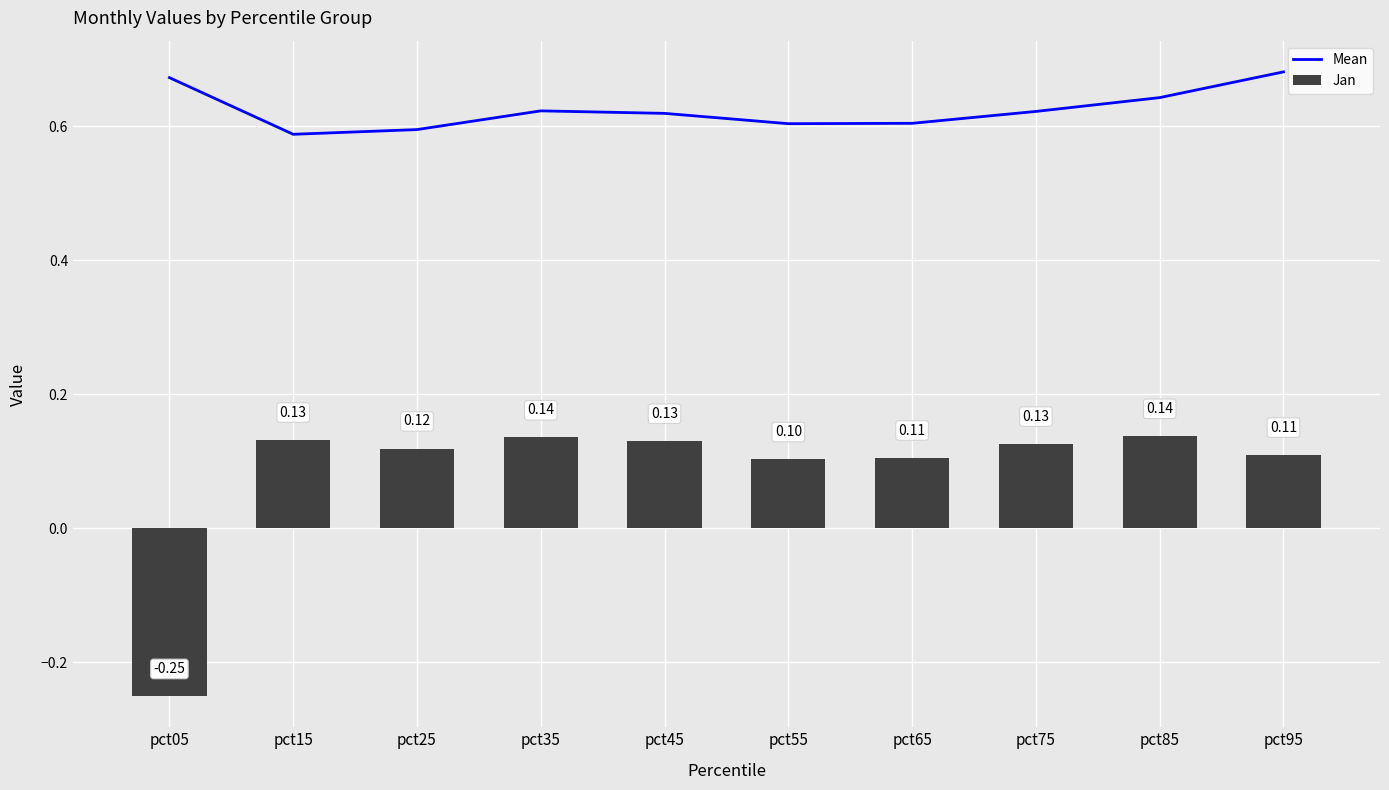

Reading left to right, transcribe all the data shown in this chart.

Mean: 0.7	0.6	0.6	0.6	0.6	0.6	0.6	0.6	0.6	0.7
Jan: -0.3	0.1	0.1	0.1	0.1	0.1	0.1	0.1	0.1	0.1